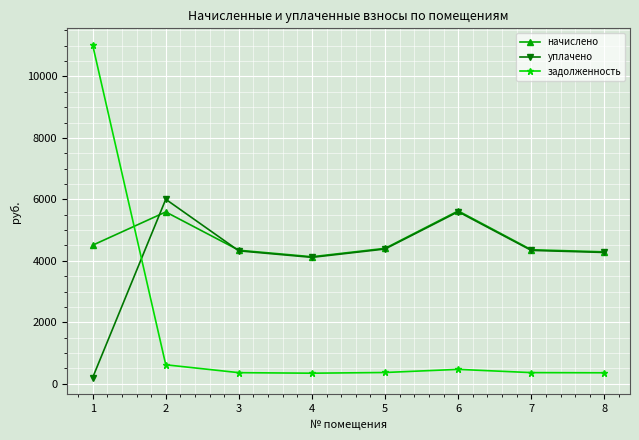

Which series has the largest total across all categories?

начислено